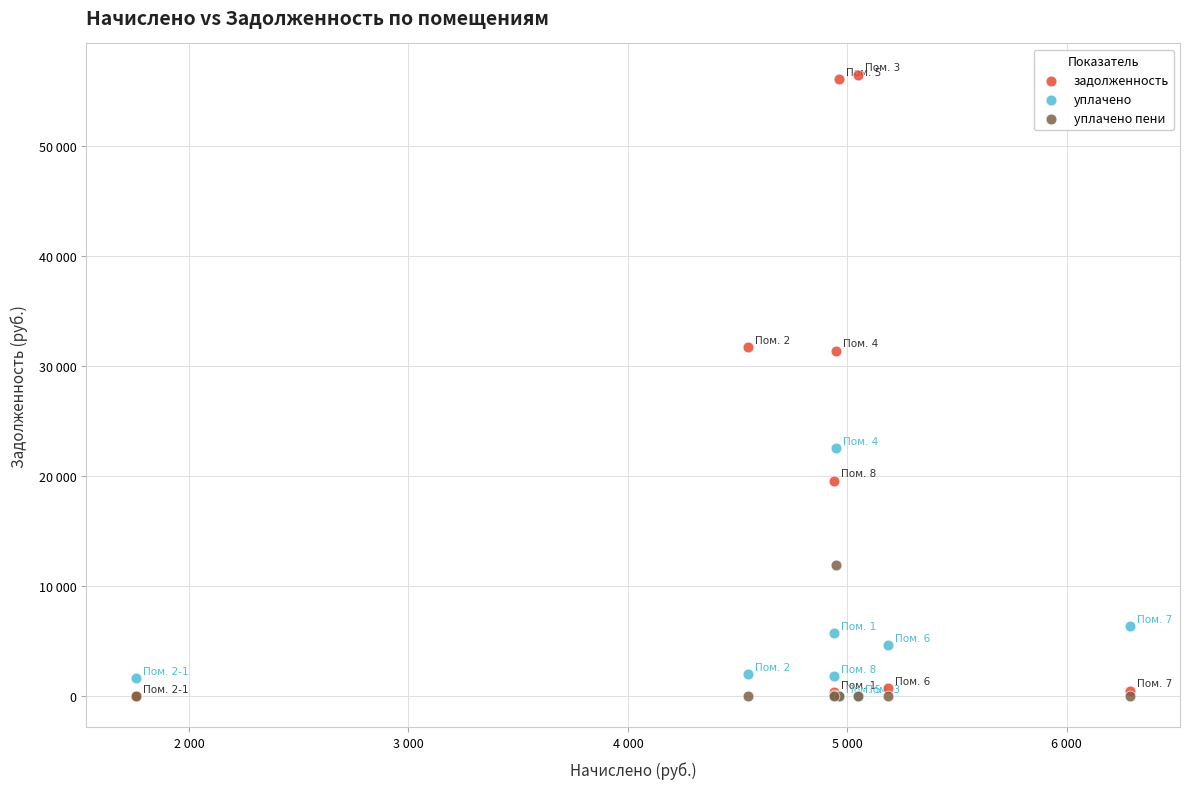

Which series has the widest spread of Y values?

задолженность